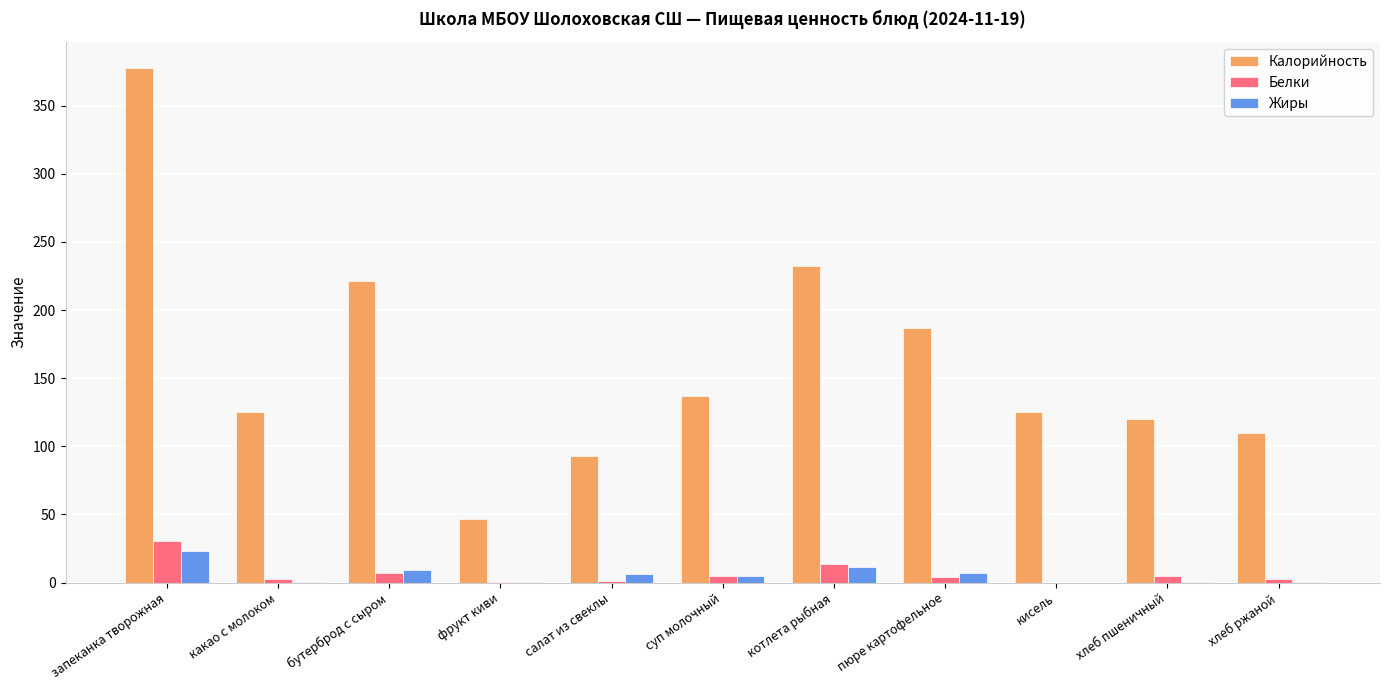

At which label is Калорийность closest to 212?

бутерброд с сыром